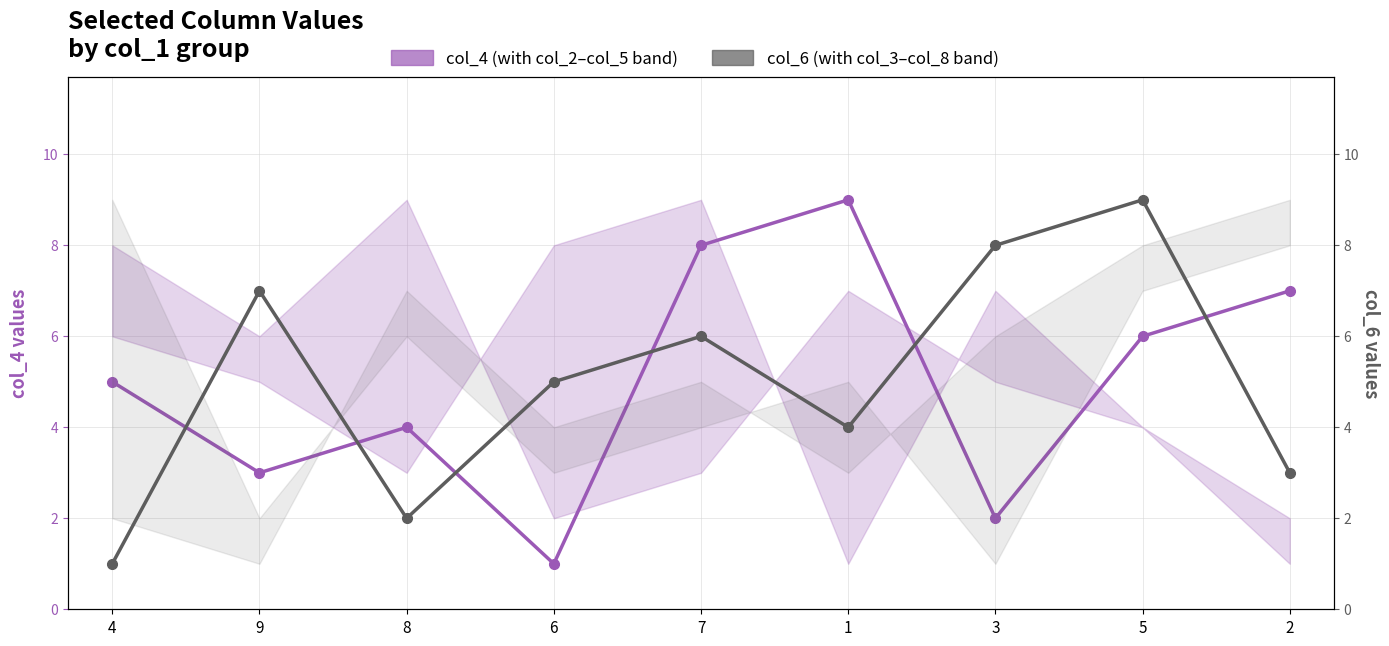

In col_6 (secondary), how many points are higher than both neighbors (excluding endpoints)?

3